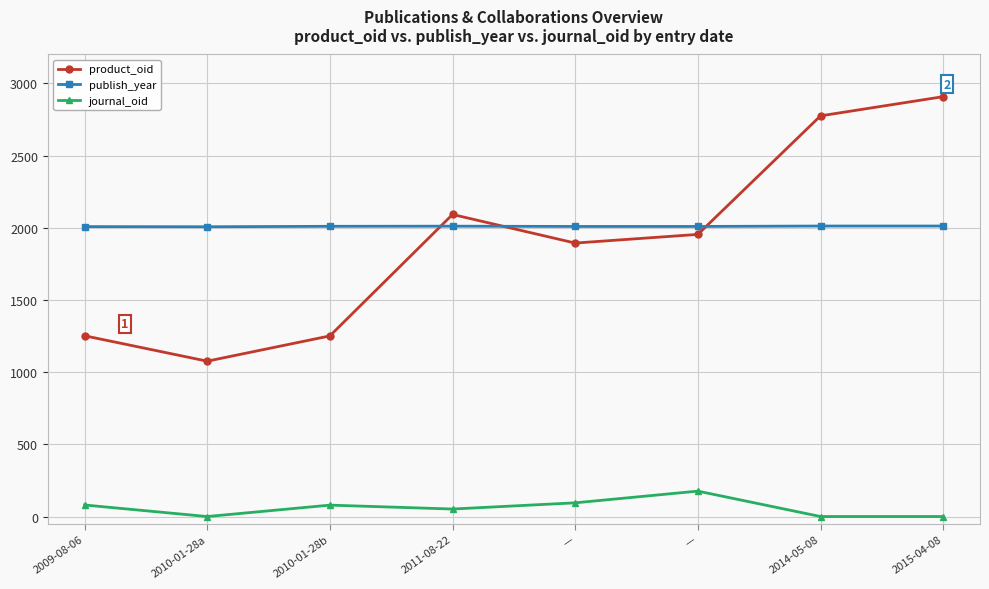

What are all the series names shown in the legend?

product_oid, publish_year, journal_oid